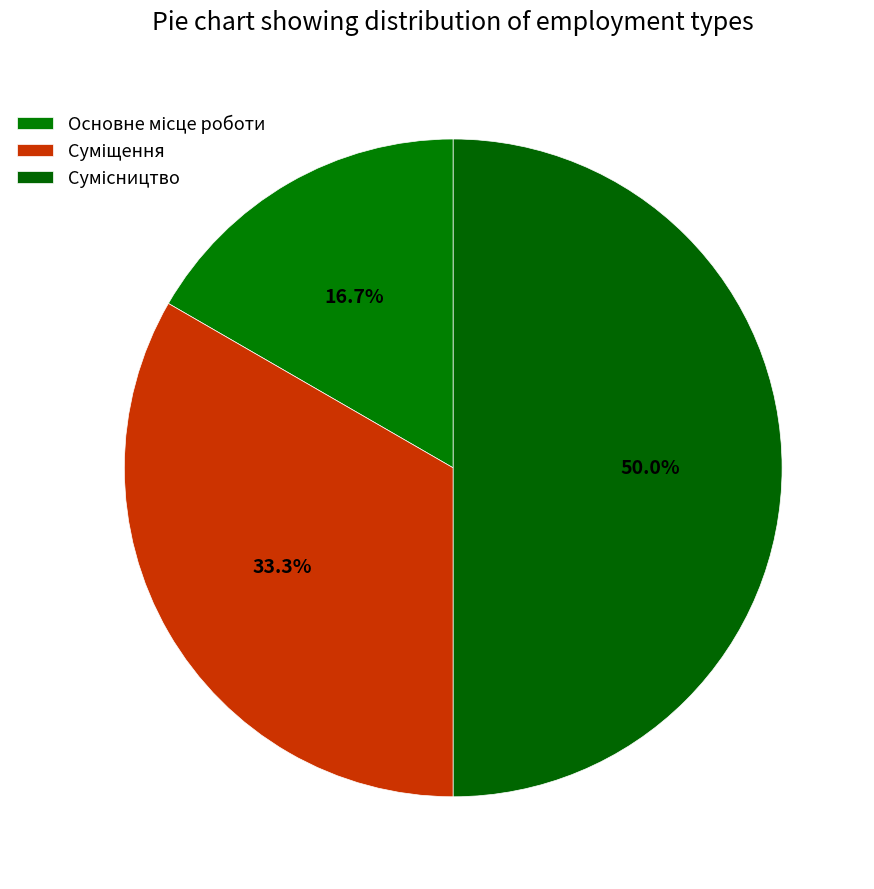

To the nearest percent, what is the average slice percentage?

33%